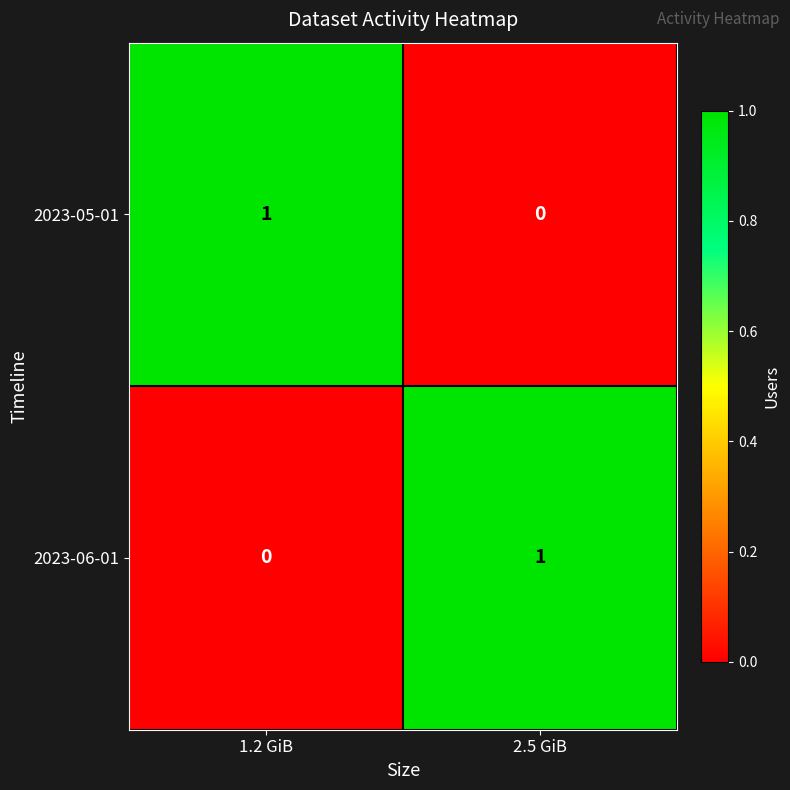

Reading left to right, extract all data points from this chart.

2023-05-01: 1	0
2023-06-01: 0	1